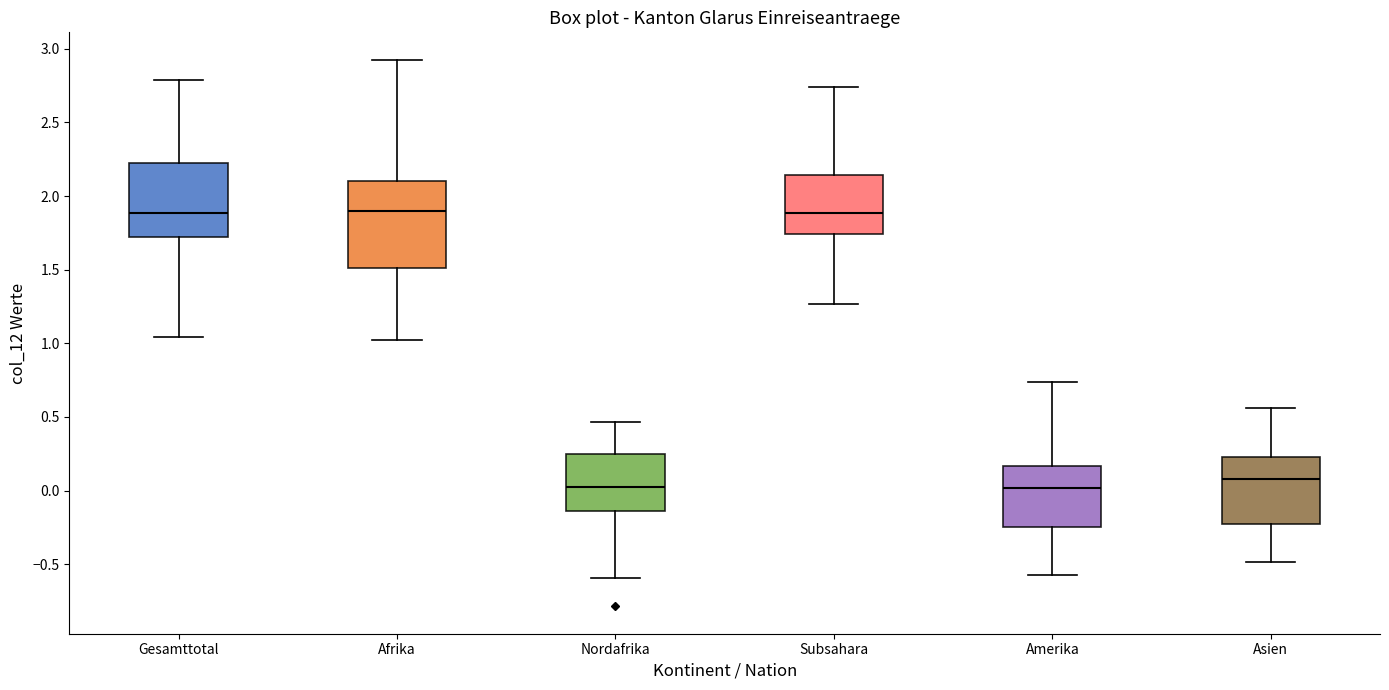

Which box is the tallest, from its lower edge to its upper edge?

Afrika